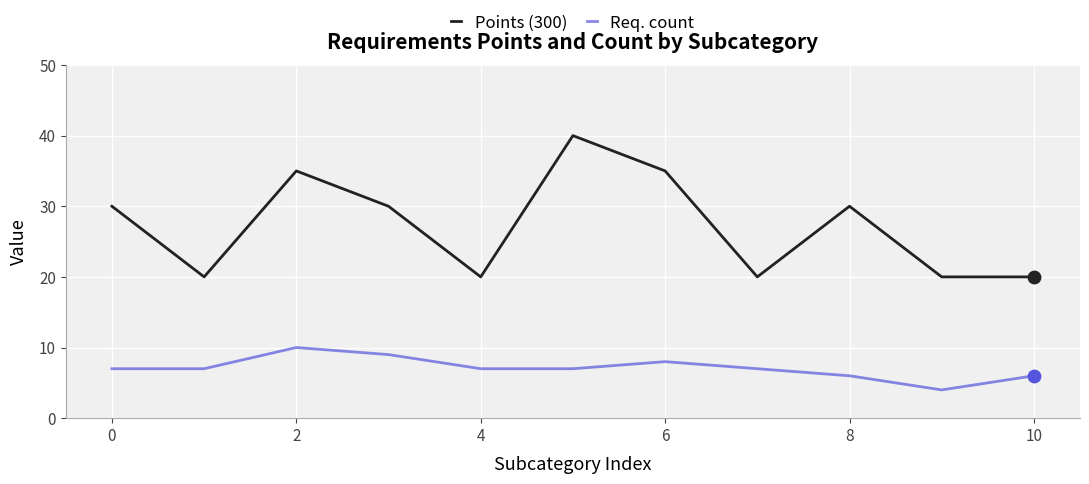

Which series has the widest spread of values?

Points (300)